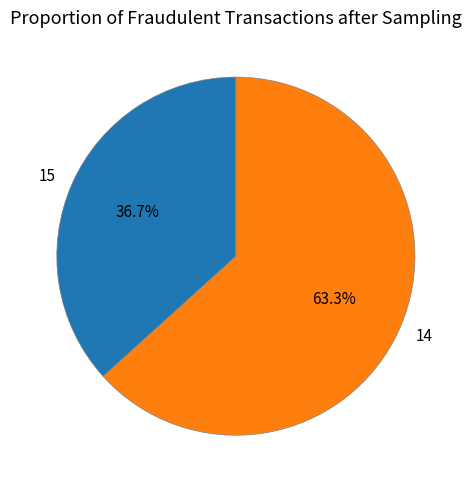

Count the number of slices in the pie.

2